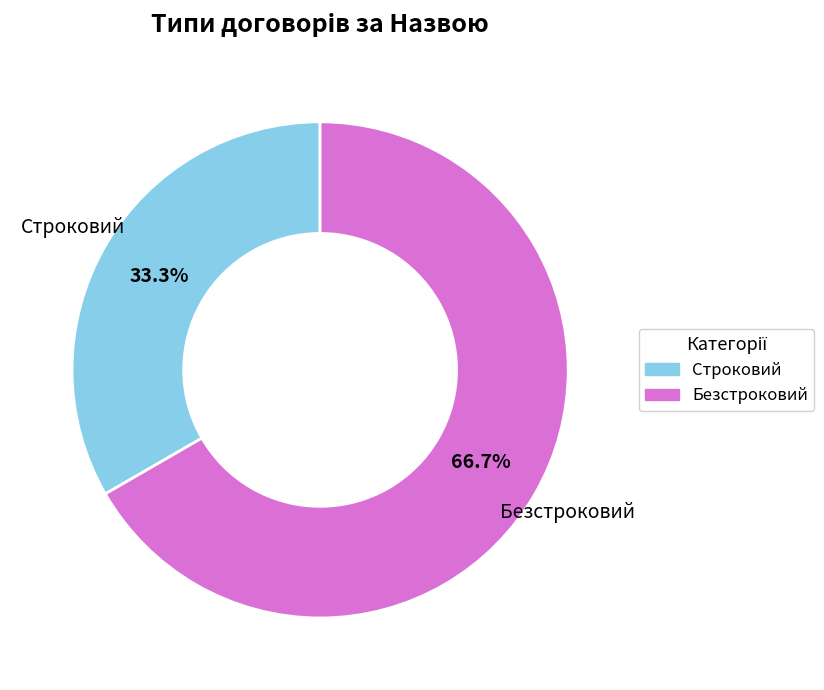

Do Строковий and Безстроковий together represent more than half of the pie?

Yes